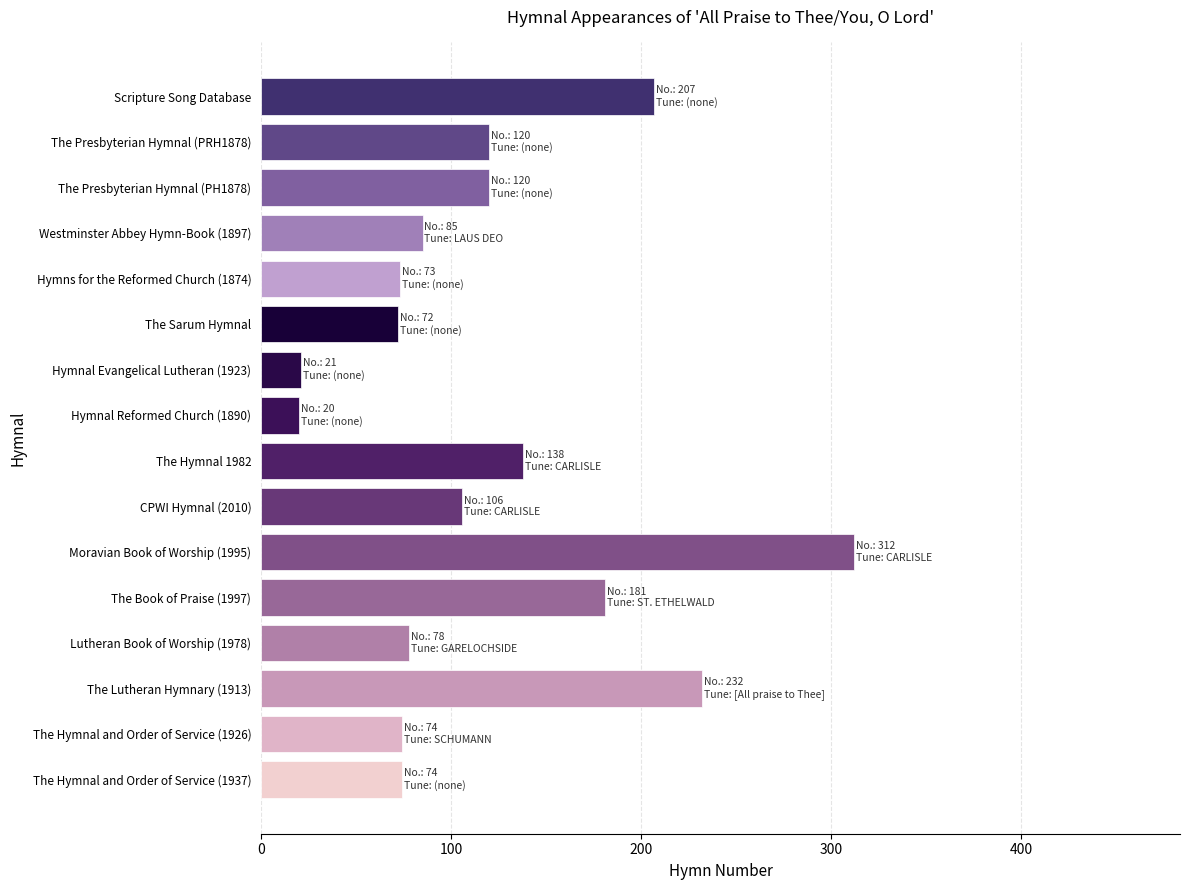

What is the difference between the maximum and minimum values?

292